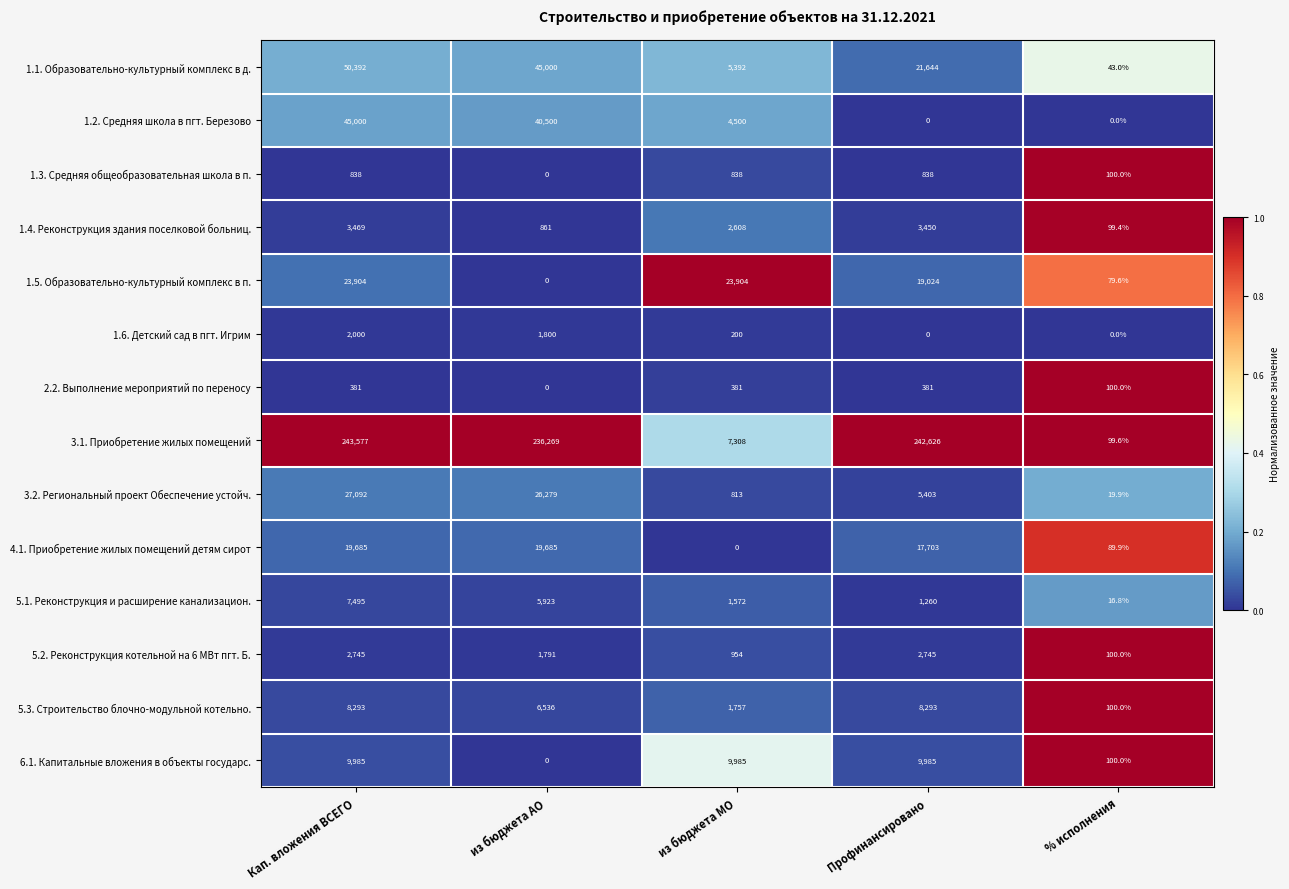

At which label is 5.1. Реконструкция и расширение канализацион. closest to 3755?

из бюджета АО